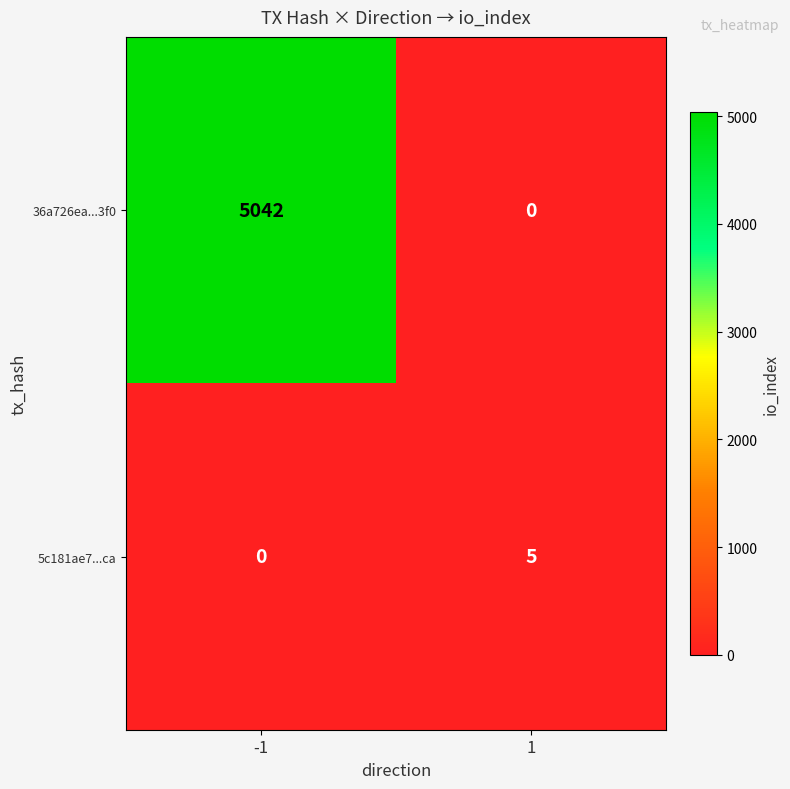

The value of 36a726ea...3f0 at 1 is 0. True or false?

True